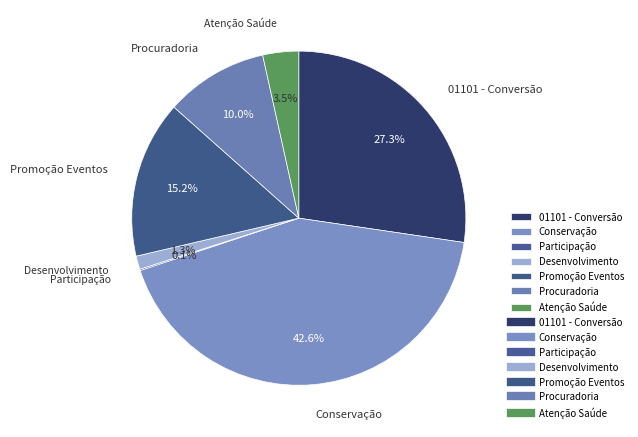

Which category has the biggest portion of the pie?

Conservação